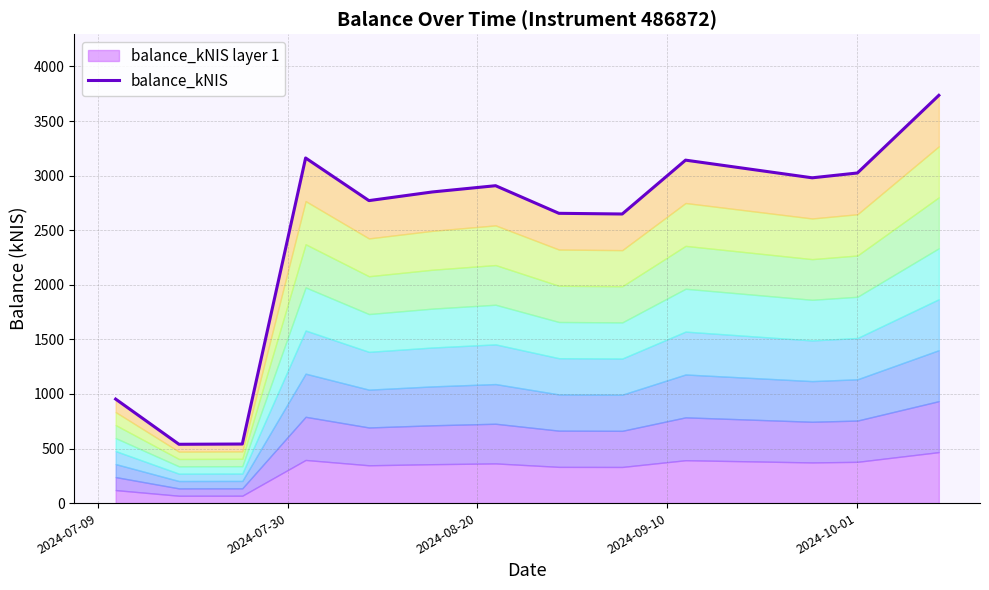

How many lines are shown in the chart?

1